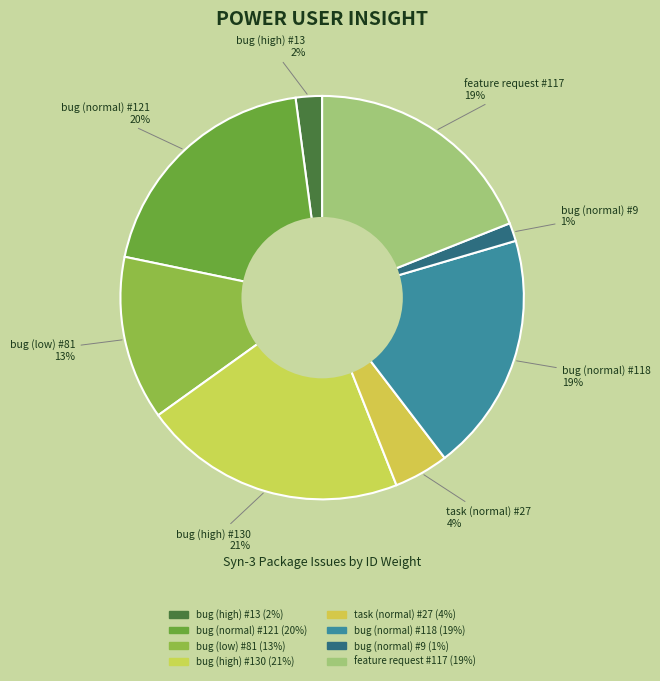

How many slices are in this pie chart?

8